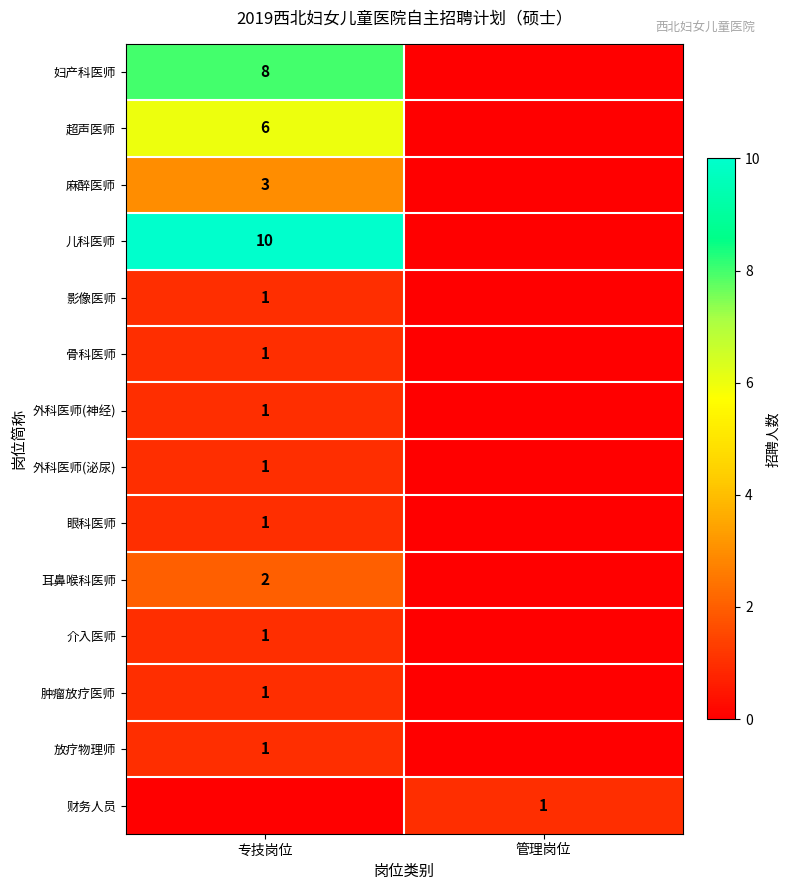

The 外科医师(神经) series shows 1 at 专技岗位. True or false?

True